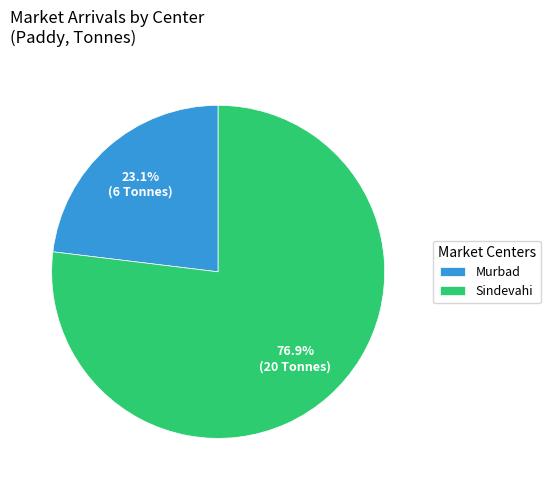

Count the number of slices in the pie.

2